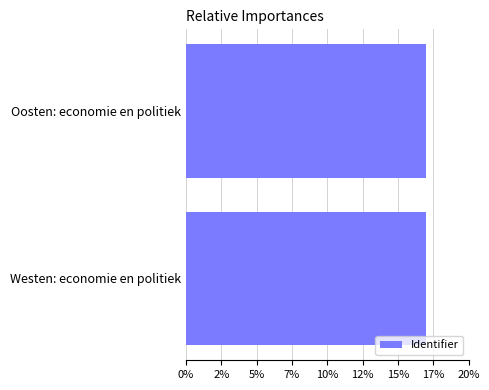

Count the values in the range 16 to 17.

2